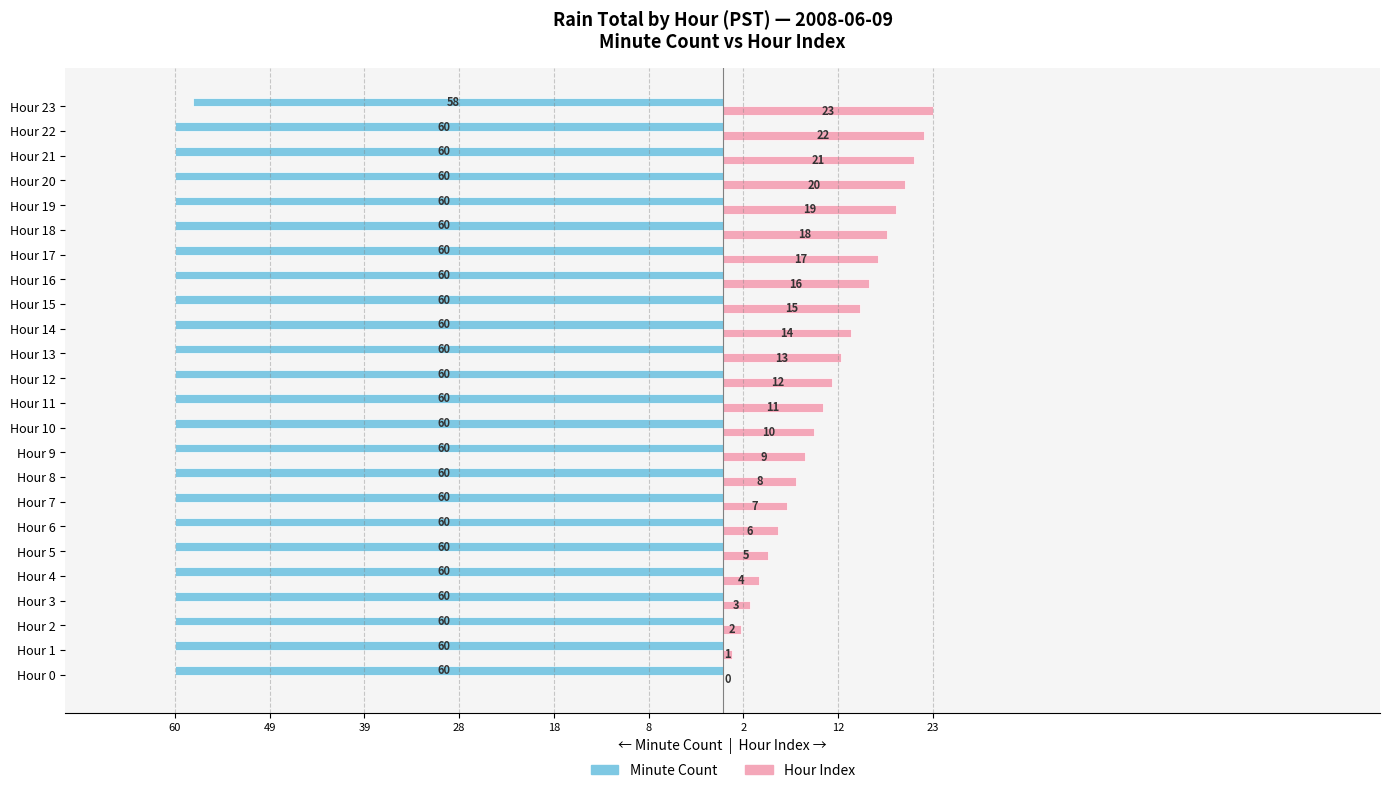

Which series has the widest spread of values?

Hour Index